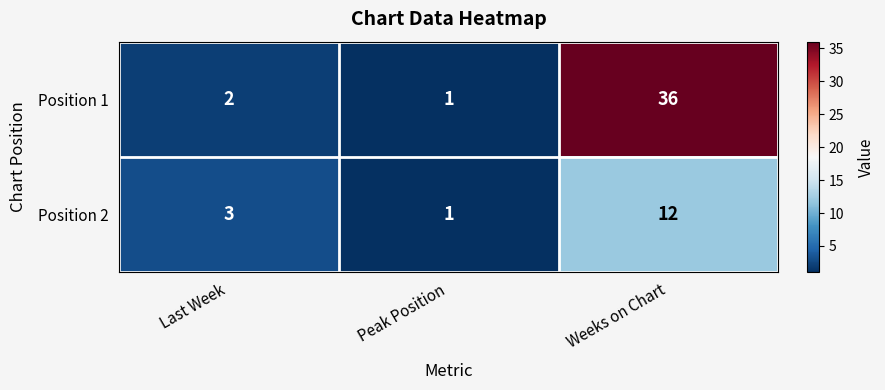

True or false: Position 2 has a value of 2 at Last Week.

False